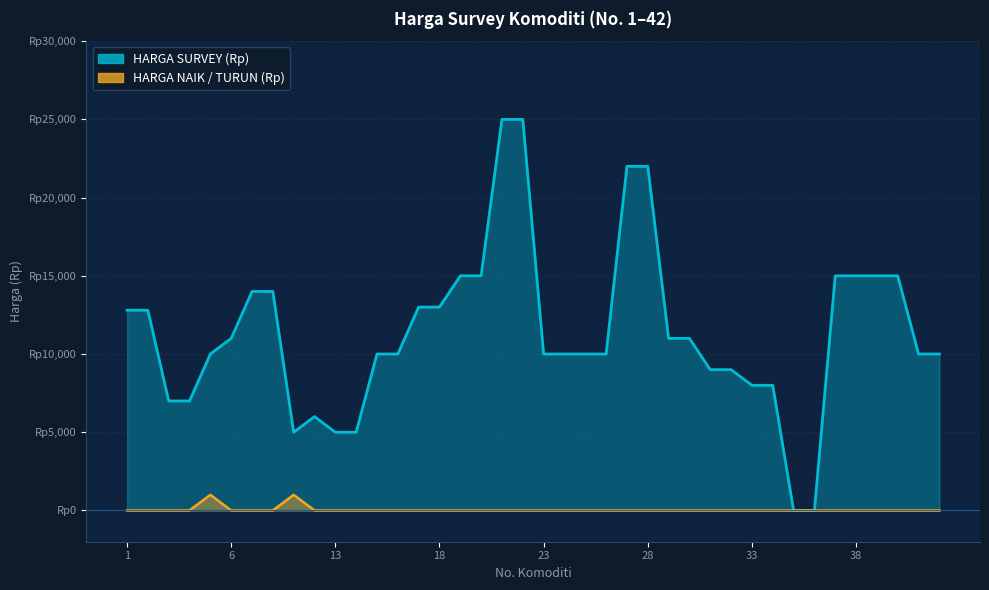

The HARGA NAIK / TURUN (Rp) series shows 0 at 24. True or false?

True